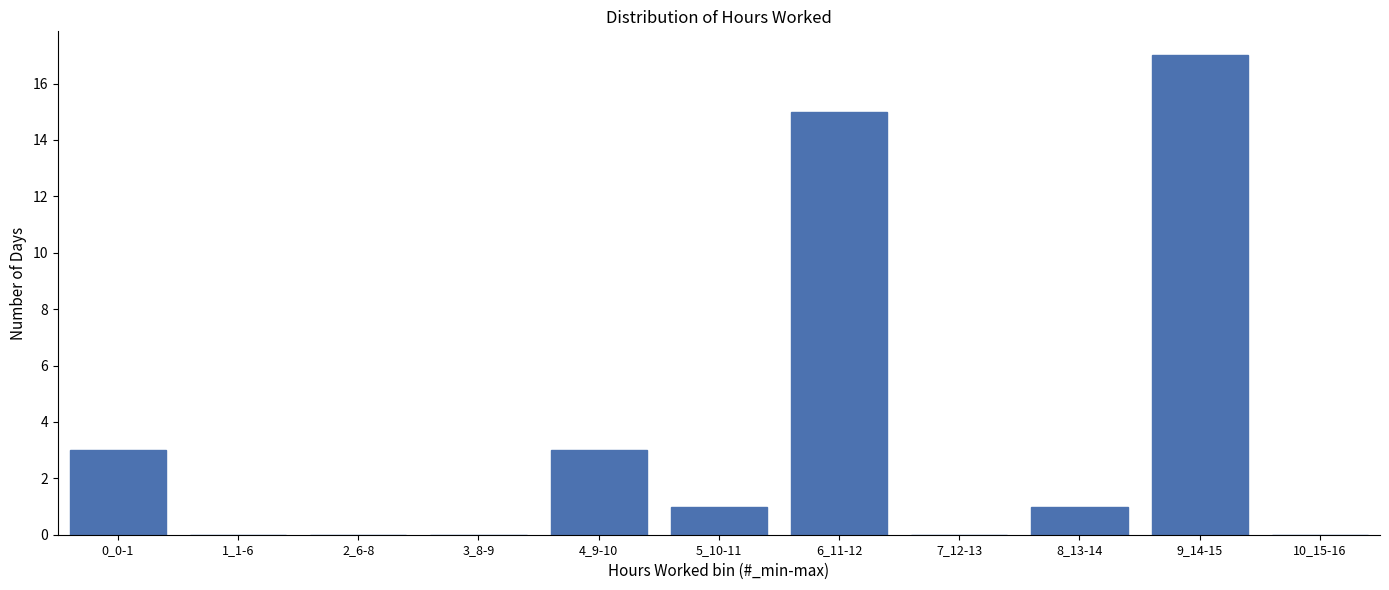

The value at 1_1-6 is -11. True or false?

False